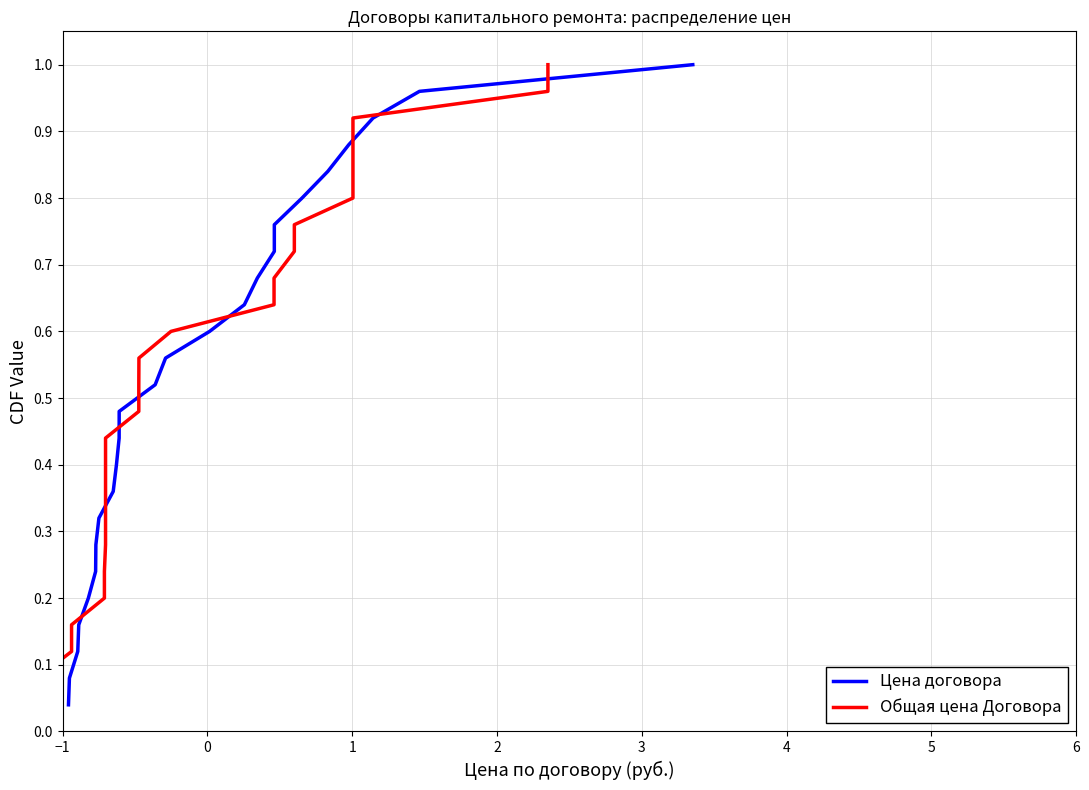

What is the maximum value for Общая цена Договора?

1.0